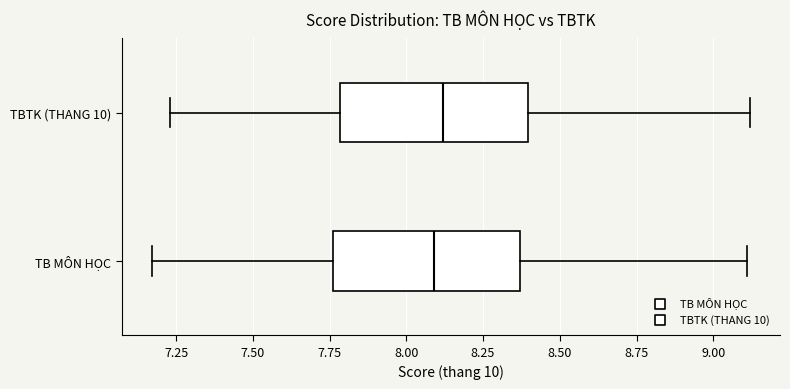

Reading bottom to top, read every box against the x-axis: the position of its median line, the range the box covers, and the ends of its whiskers. The values are not printed on the chart, so give them approximately, as read against the axis.

TB MÔN HỌC: median 8.10, box 7.75 to 8.35, whiskers 7.15 to 9.10
TBTK (THANG 10): median 8.10, box 7.80 to 8.40, whiskers 7.25 to 9.10